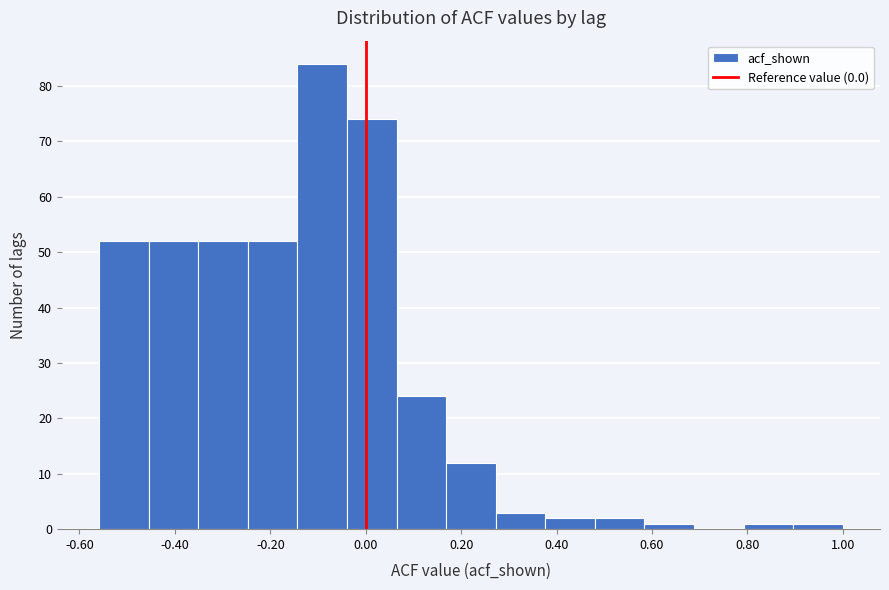

Which range on the x-axis has the tallest bar?

-0.14 to -0.04